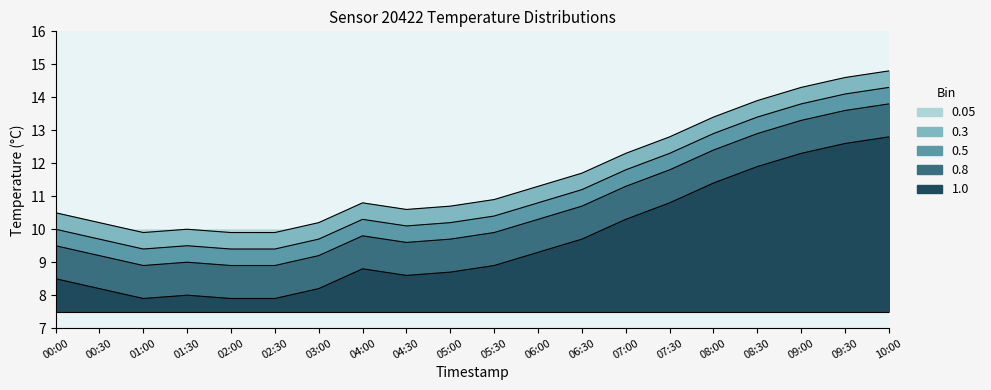

At which category is the sum across all series the highest?

10:00